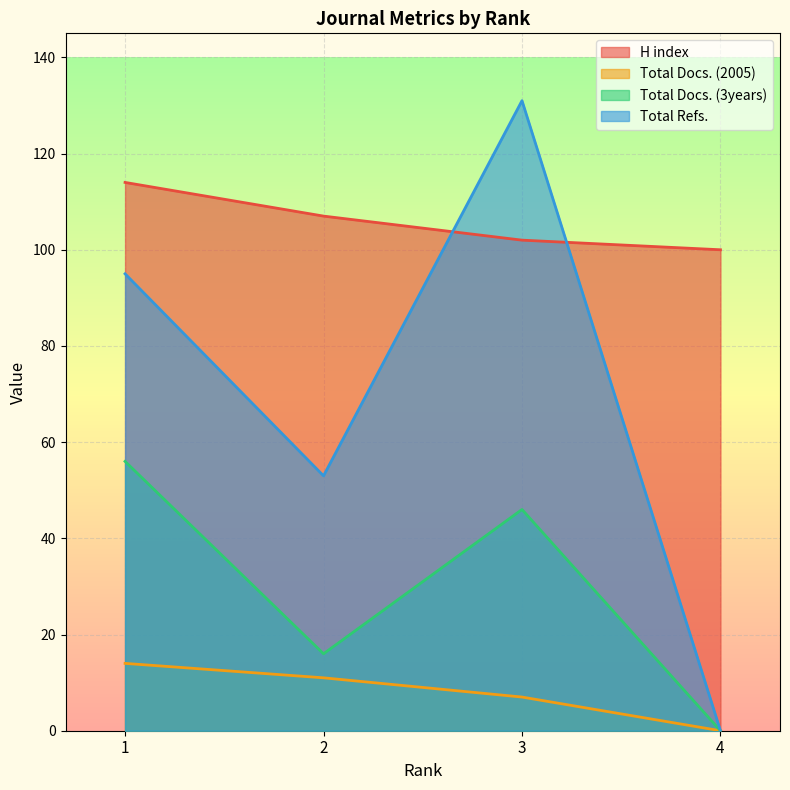

Where does the Total Refs. series first go above 95?

3